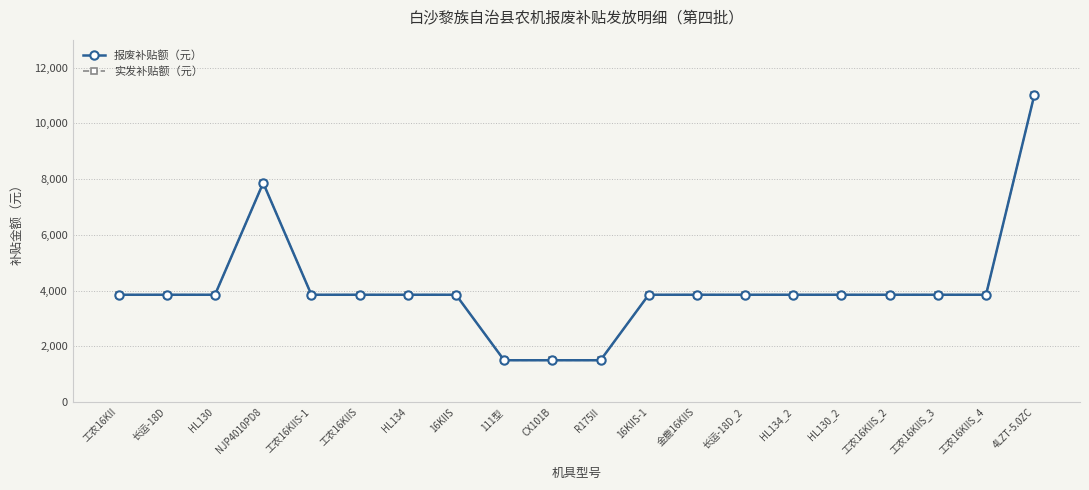

True or false: 实发补贴额（元） and 报废补贴额（元） cross at least once.

False